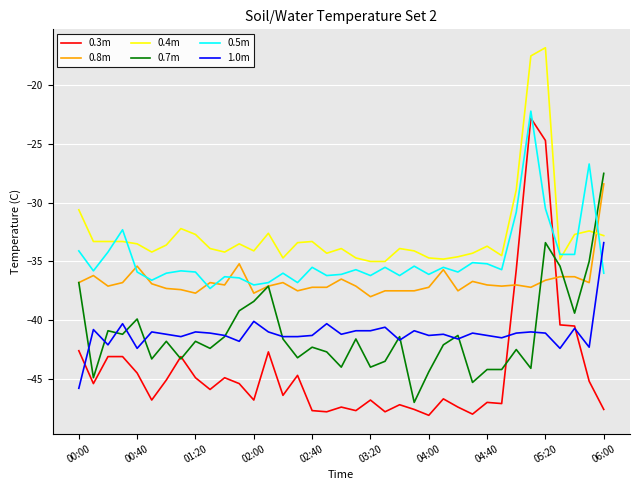

After their last crossing, which series has the higher values: 0.5m or 1.0m?

1.0m